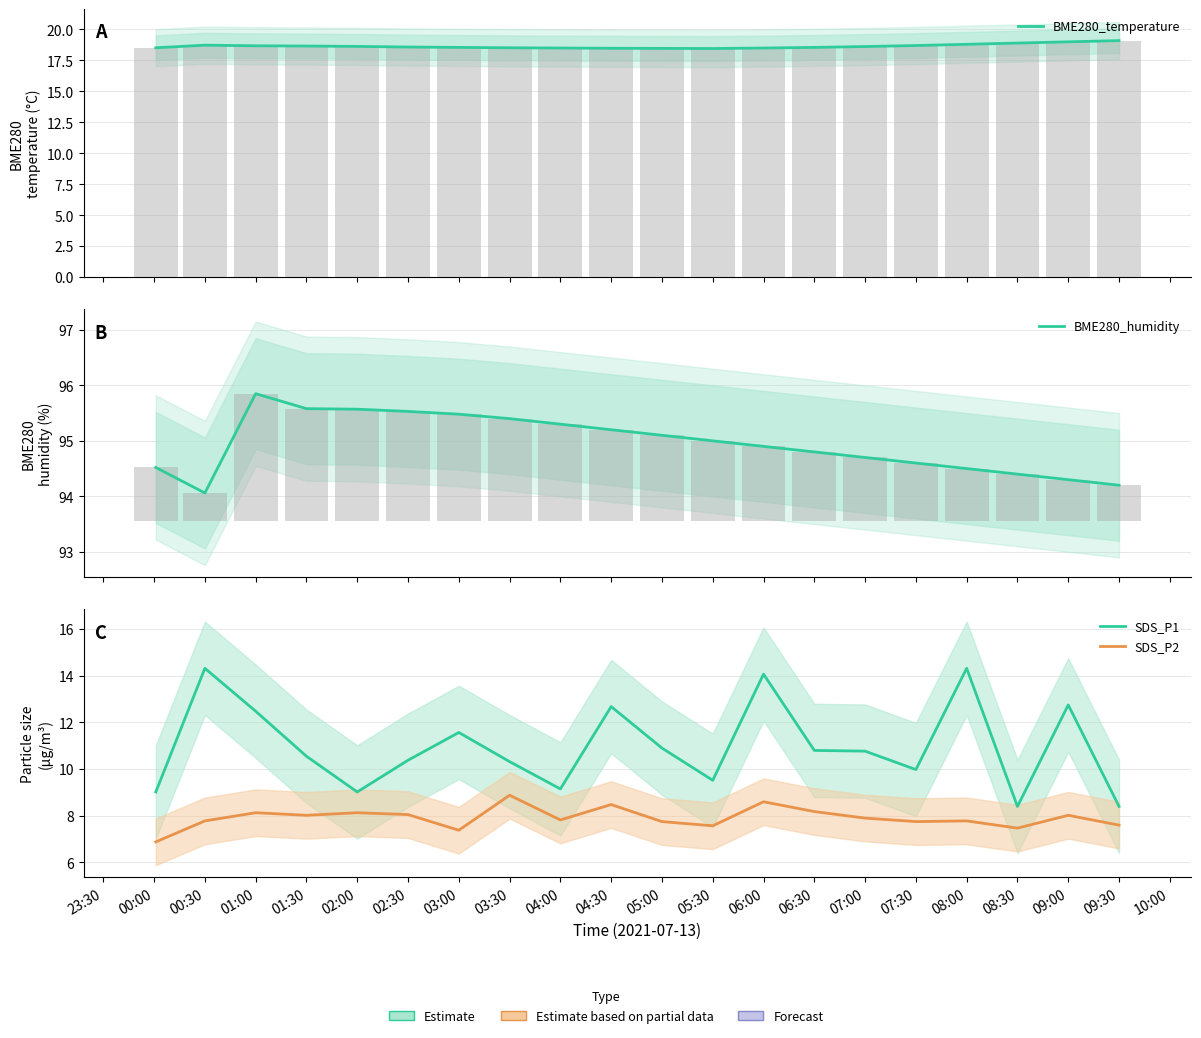

Between 07:00 and 03:30, which is larger?

07:00